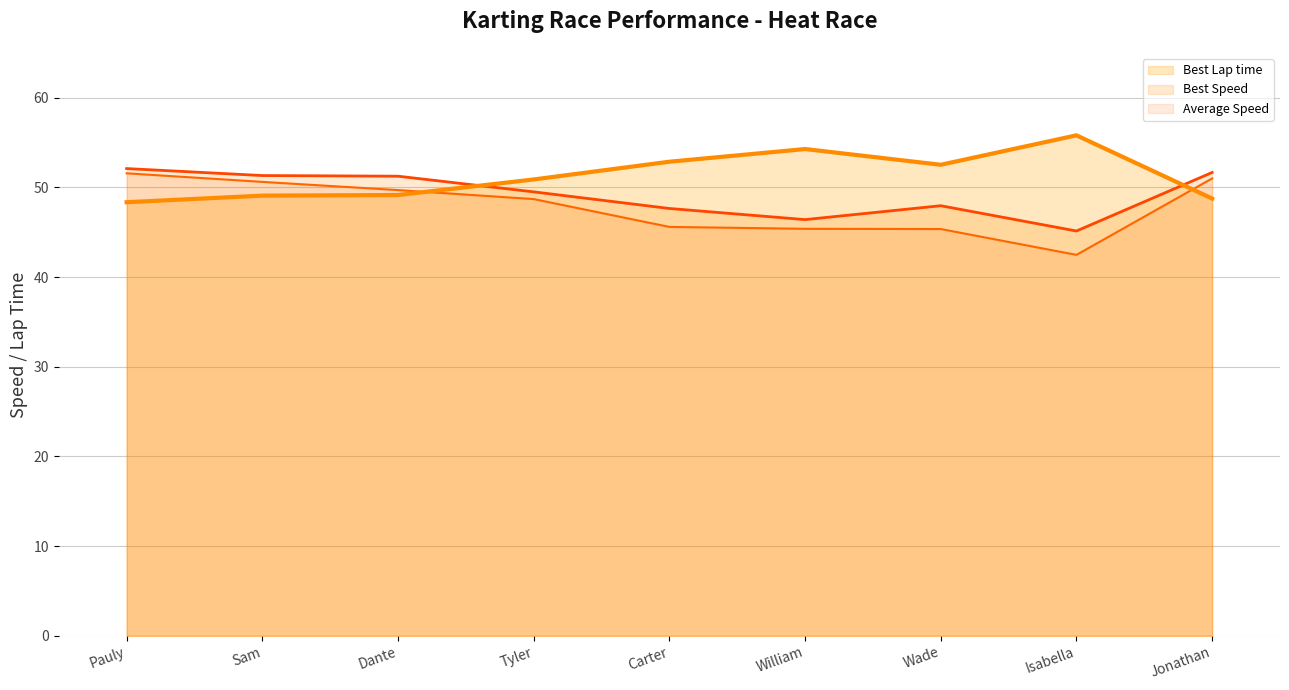

Which series has the largest total across all categories?

Best Lap time